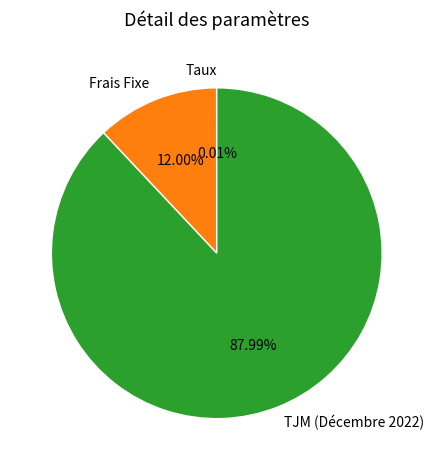

Approximately how many times larger is the value at TJM (Décembre 2022) compared to Frais Fixe?

7.3